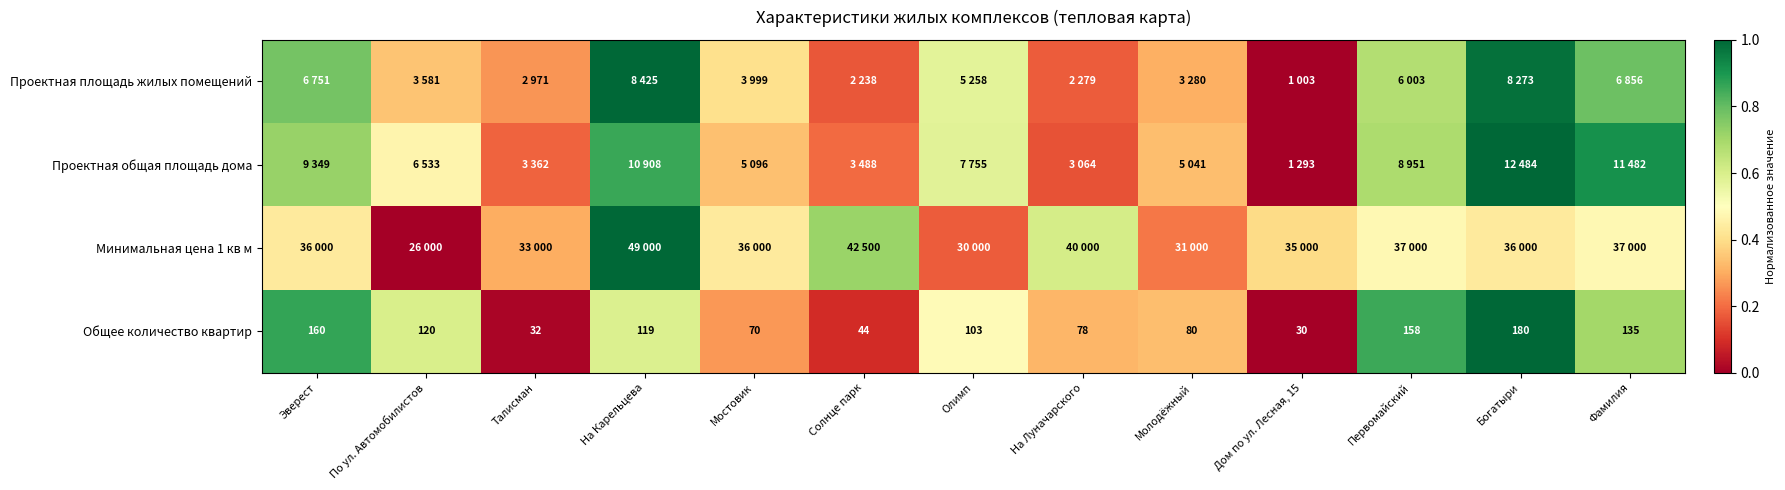

The value of Общее количество квартир at Солнце парк is 0.1. True or false?

True